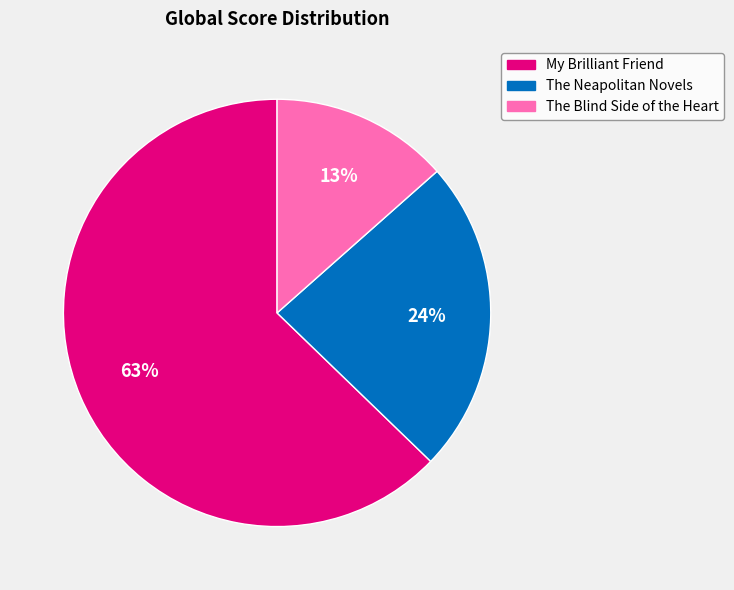

Combined, do My Brilliant Friend and The Blind Side of the Heart account for over 50%?

Yes